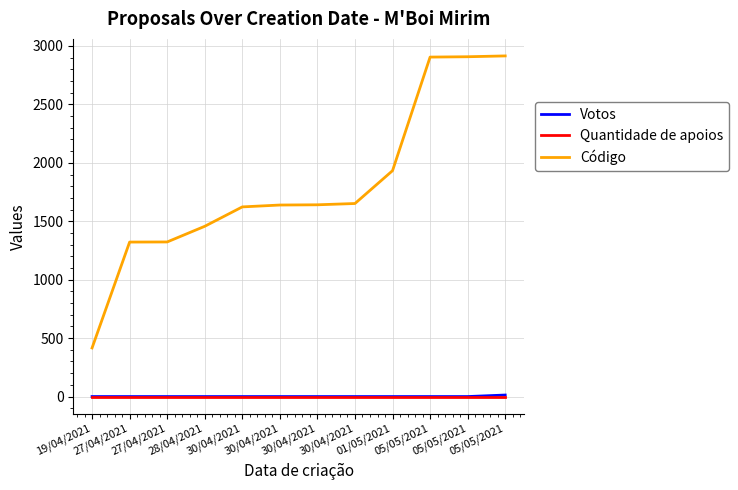

What is the label of the 7th point from the left?

30/04/2021